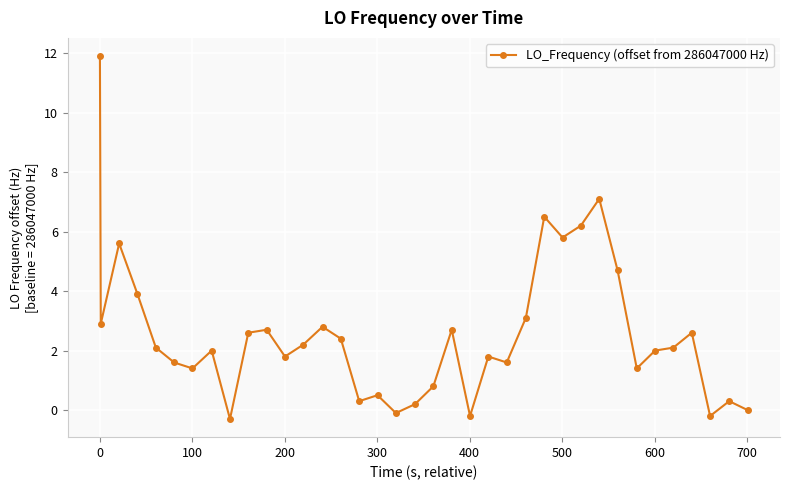

Count the number of data series in this chart.

1